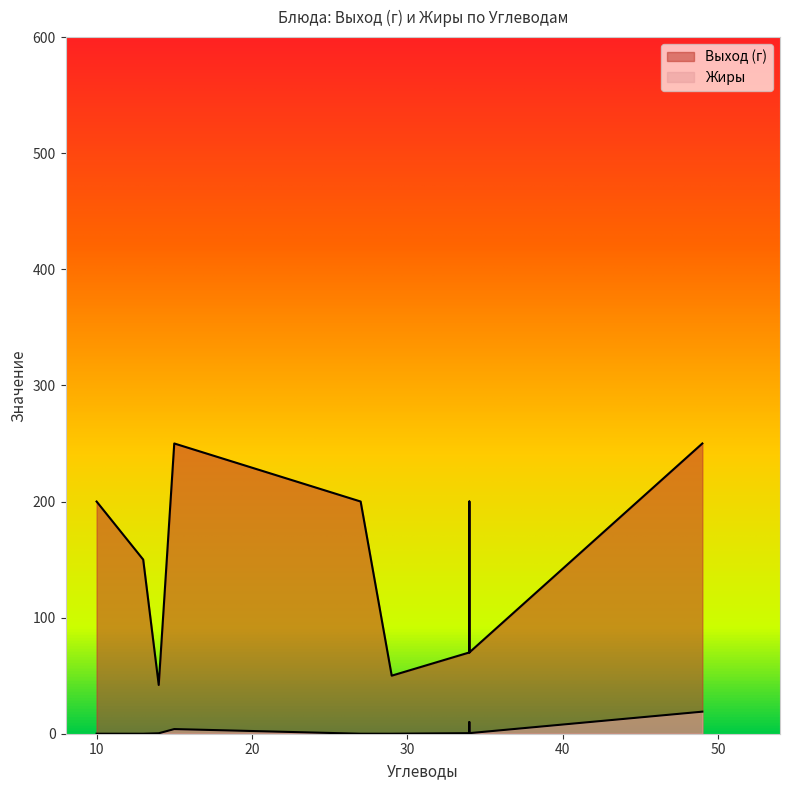

Is it true that Жиры equals 9.9 at 49?

False